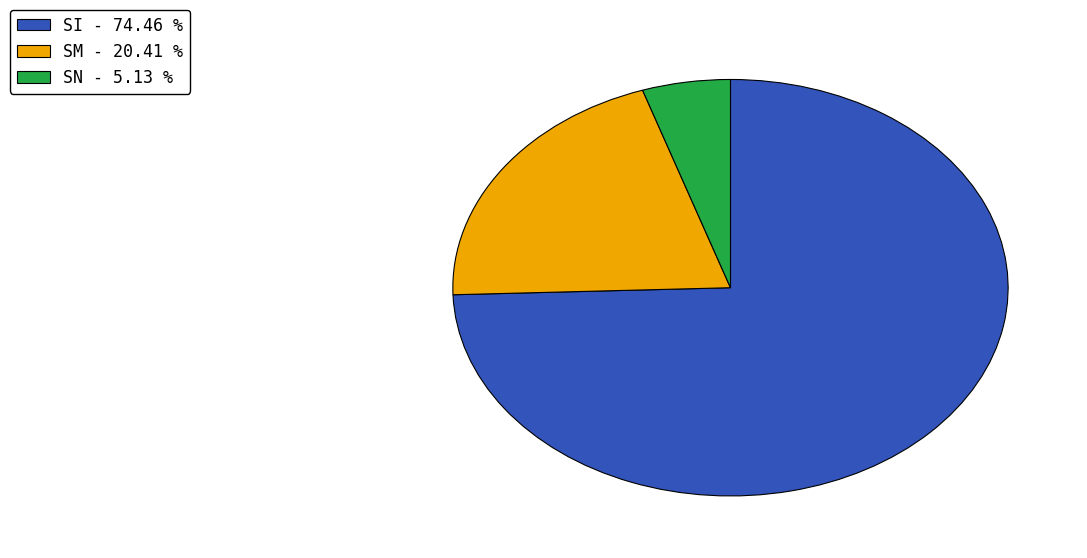

Count the number of slices in the pie.

3